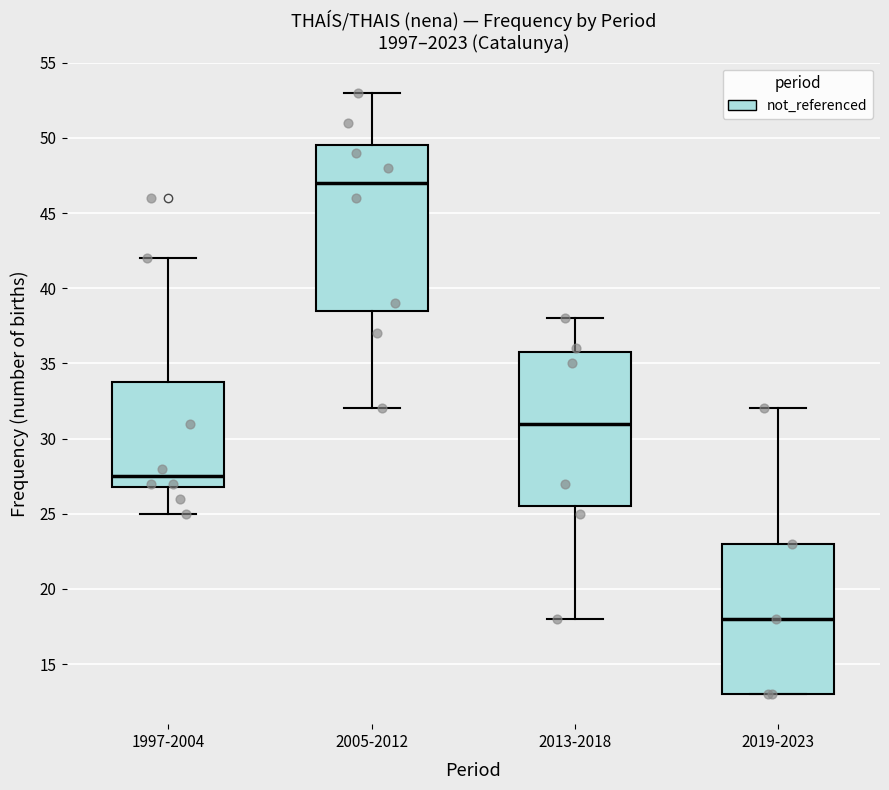

Which box is the tallest, from its lower edge to its upper edge?

2005-2012